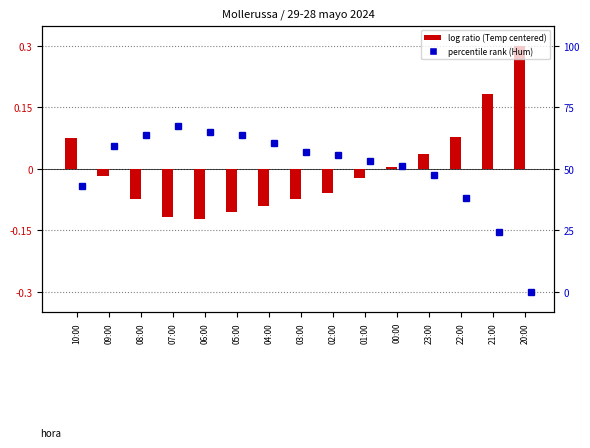

Where does the Humedad (%) series first go above 0?

09:00